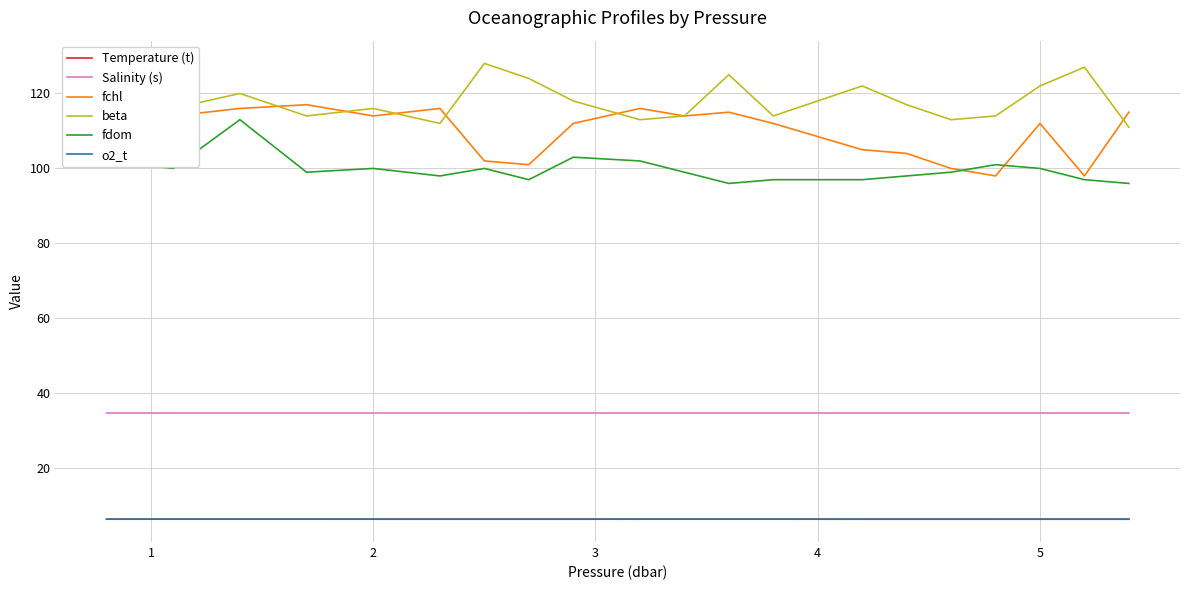

True or false: o2_t has more than 2 interior local peaks.

False